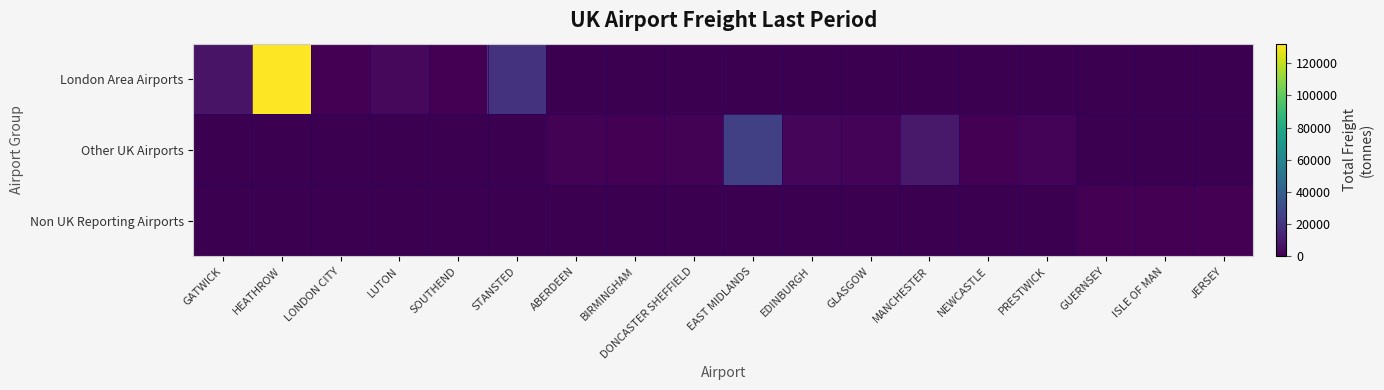

Where is London Area Airports nearest to the value 66078?

STANSTED